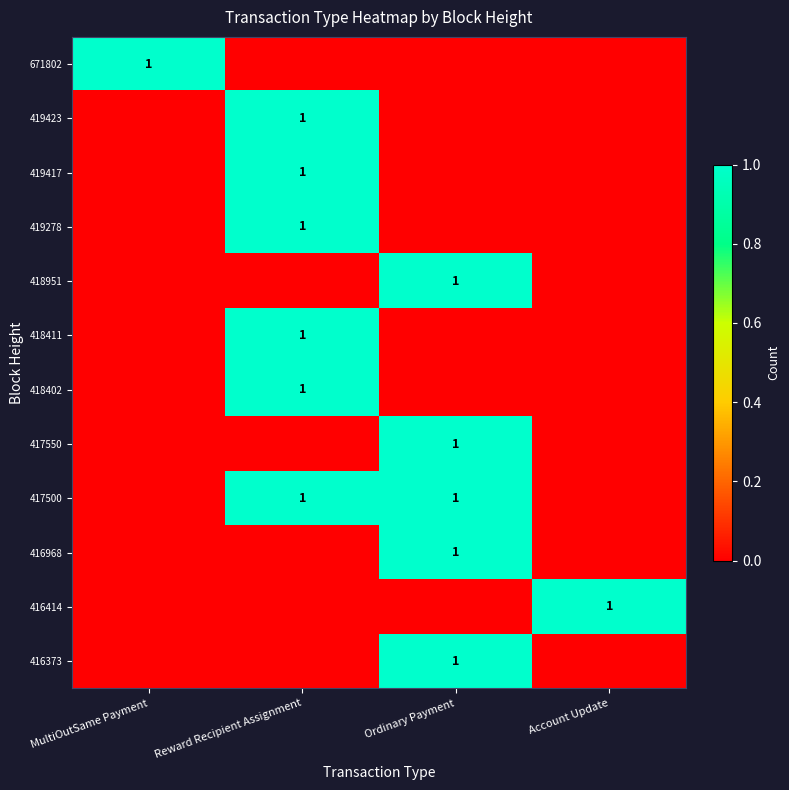

The value of 419417 at Reward Recipient Assignment is 2. True or false?

False